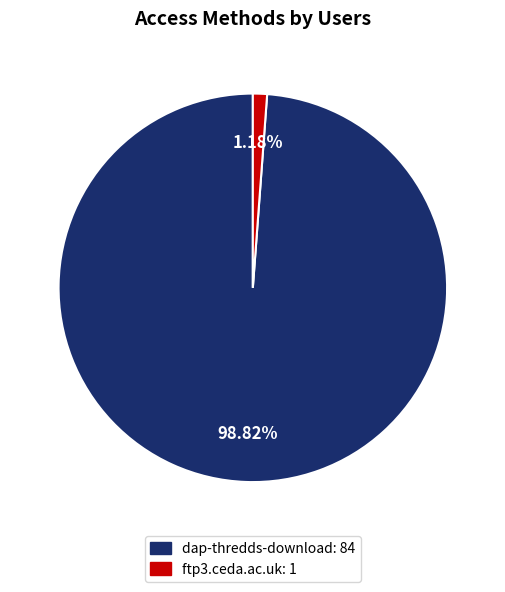

Does ftp3.ceda.ac.uk: 1 account for over 50% of the chart?

No